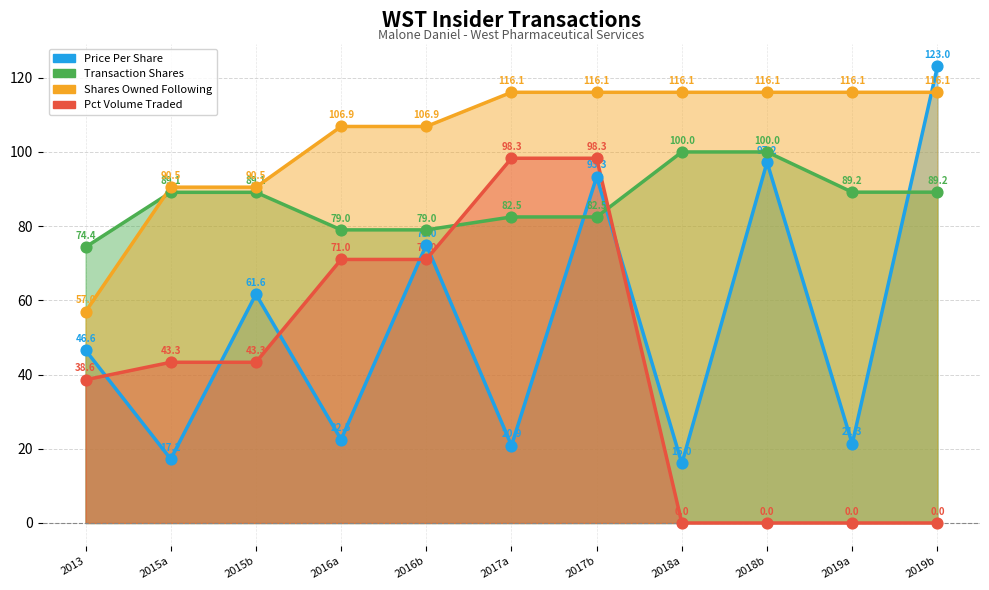

Which series has the largest total across all categories?

sharesOwnedFollowingTransaction